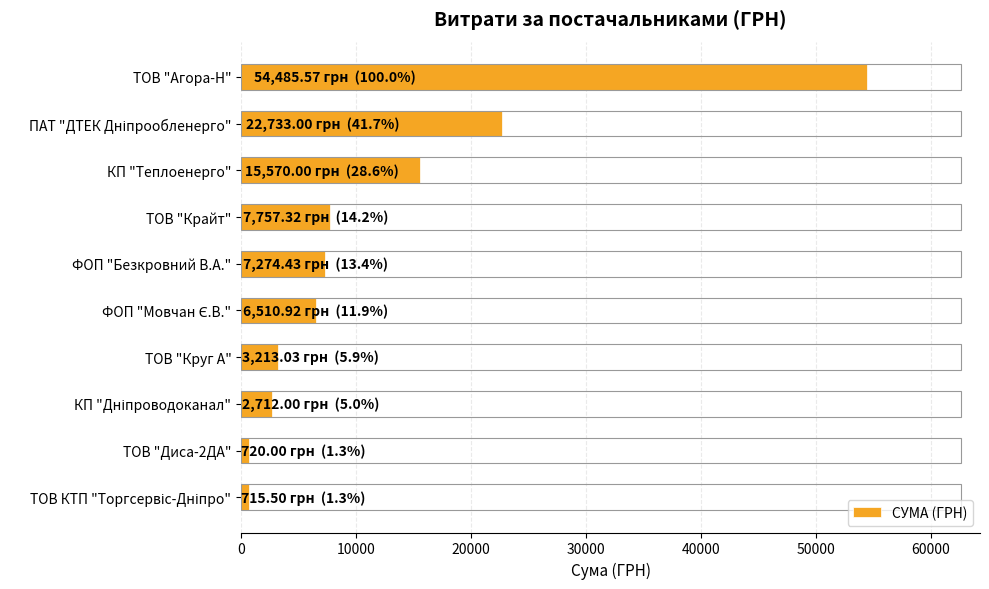

What is the label of the 6th bar from the bottom?

ФОП "Безкровний В.А."